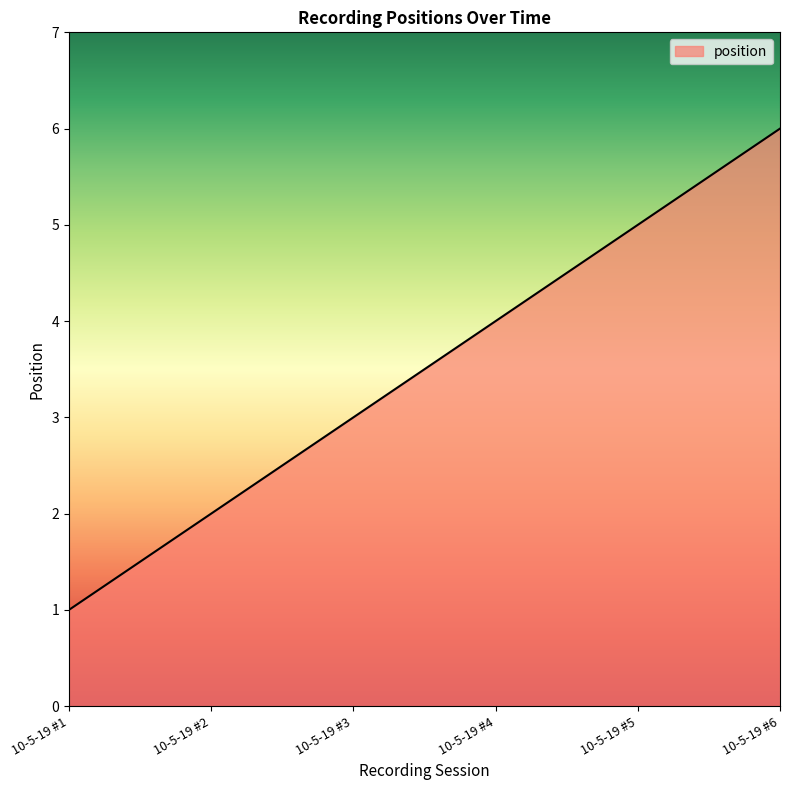

What is the difference between the second highest and second lowest values?

3